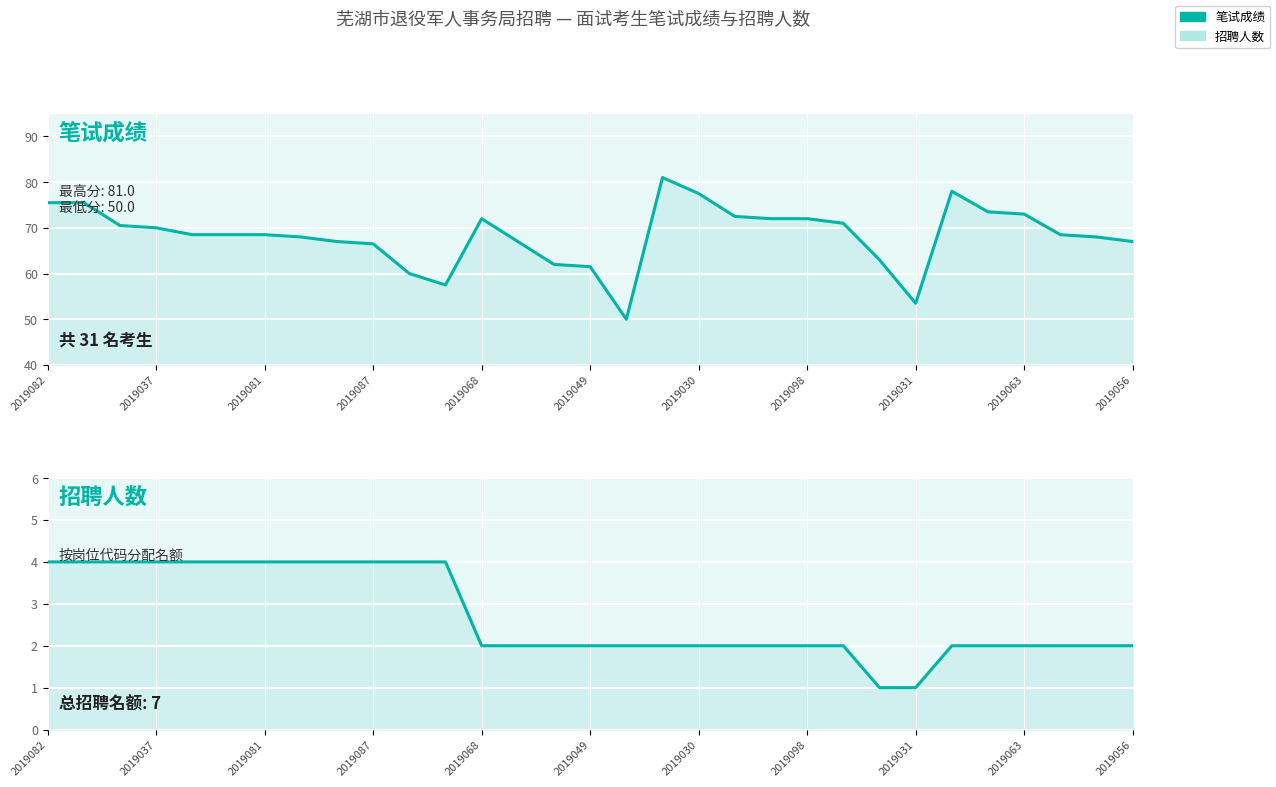

What is the total value across all series at 12?

74.0